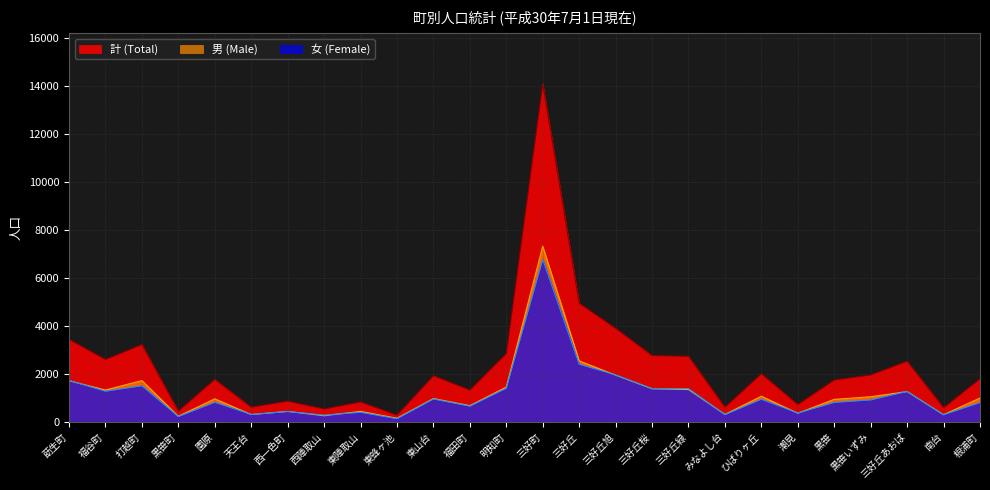

At which category does 男 (Male) reach its first local peak?

打越町